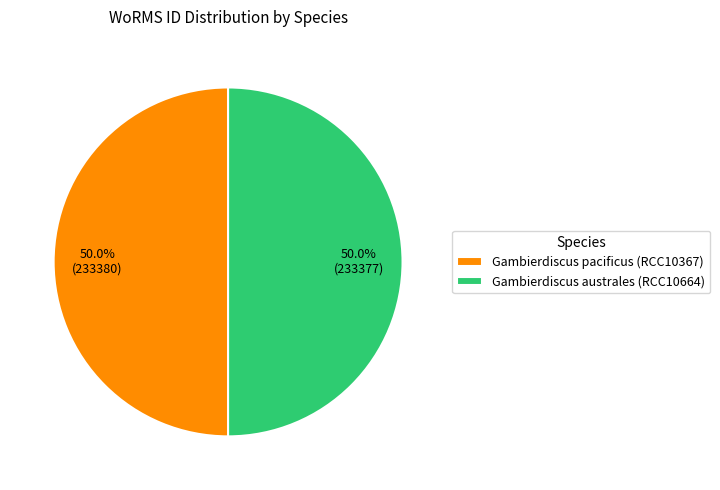

To the nearest percent, what portion does Gambierdiscus australes (RCC10664) represent?

50%